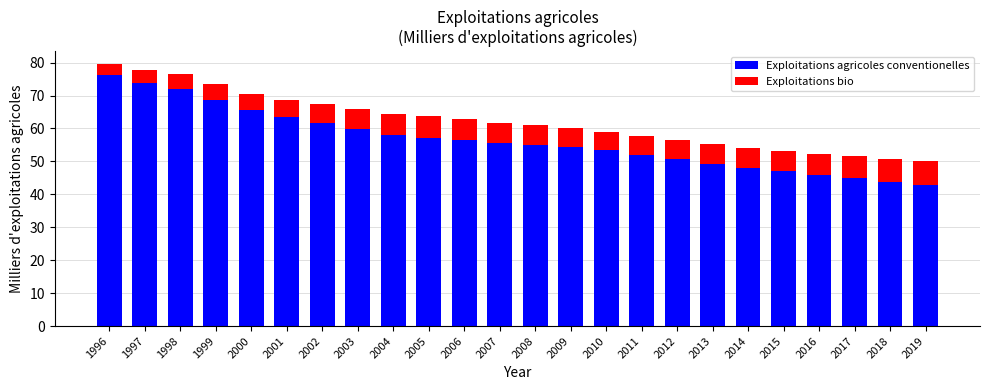

What is the minimum value for Exploitations agricoles conventionelles?

42.8